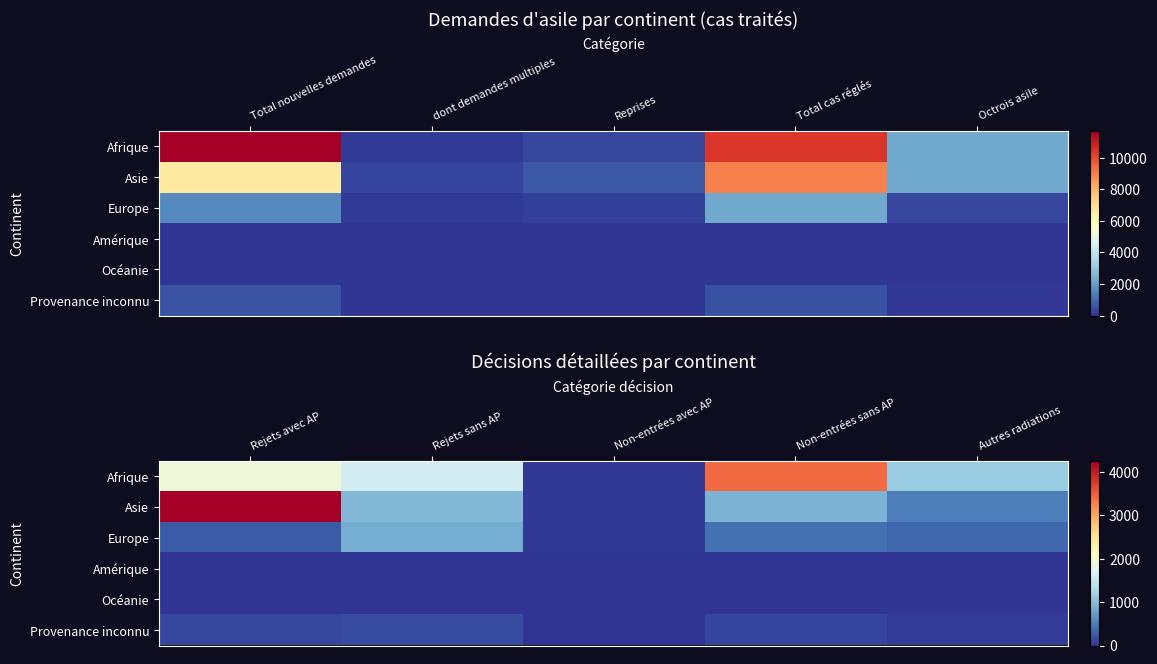

Is it true that Océanie equals 0 at Non-entrées sans AP?

True